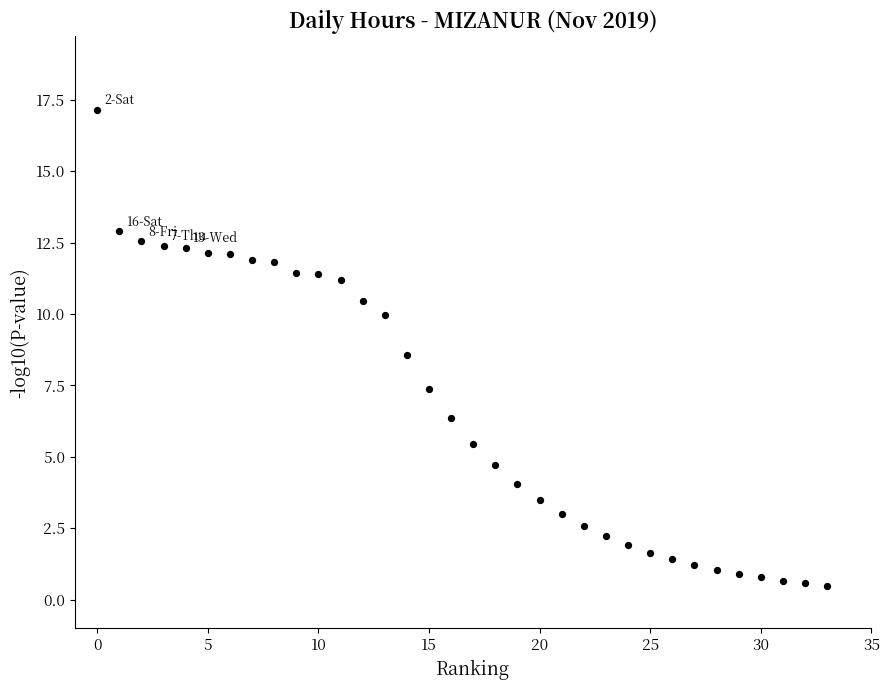

What is the range of Y values (max minus min)?

16.7